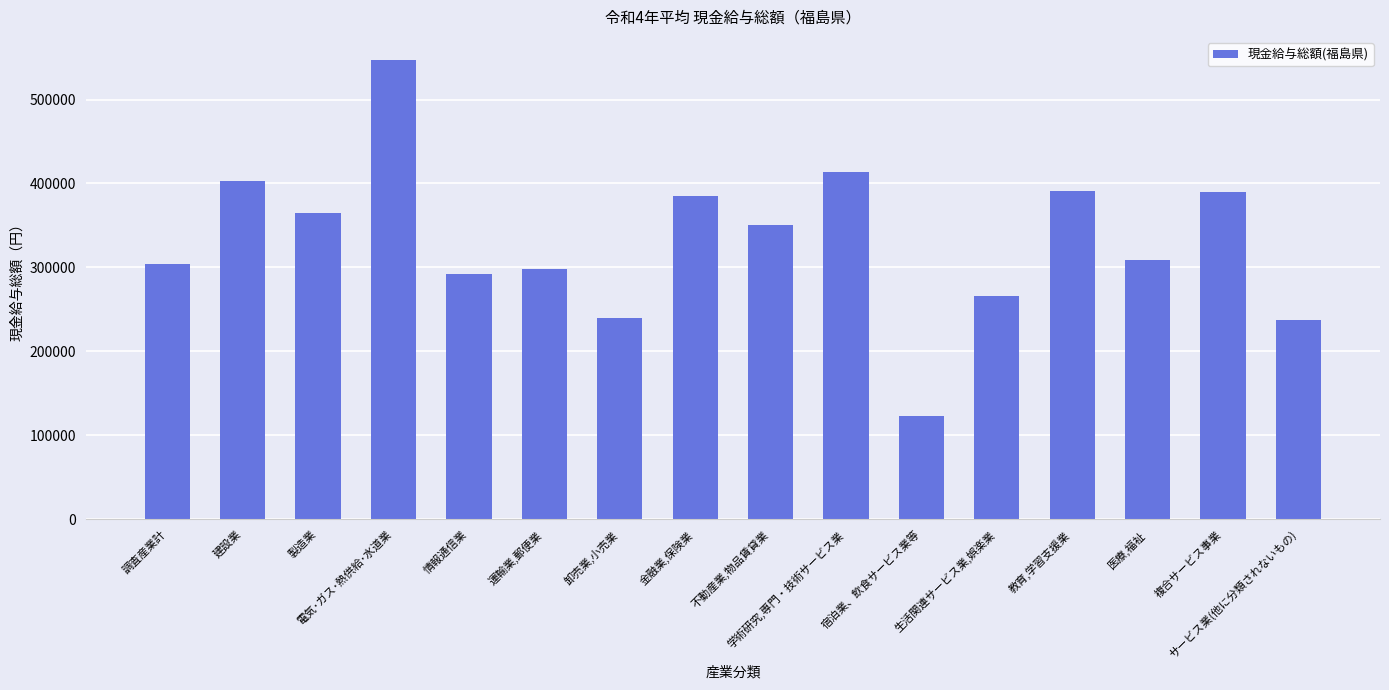

What position from the right is 金融業,保険業?

9